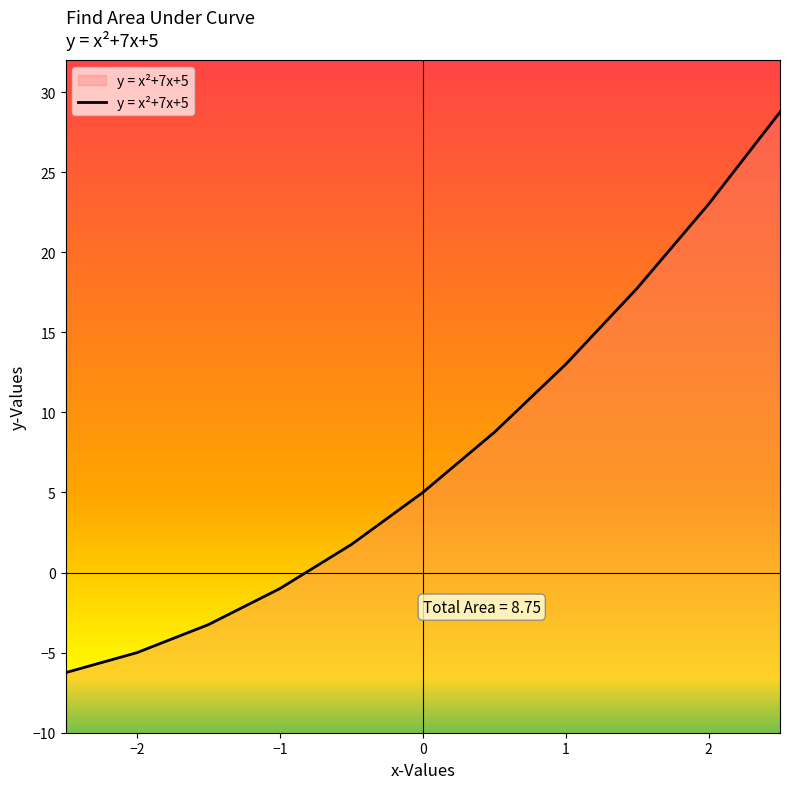

What is the smallest value displayed?

-6.2